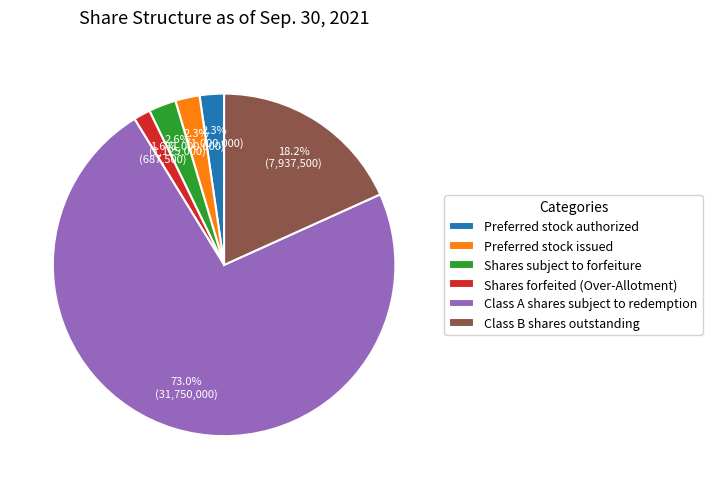

To the nearest percent, what percentage of the pie is Shares subject to forfeiture?

3%